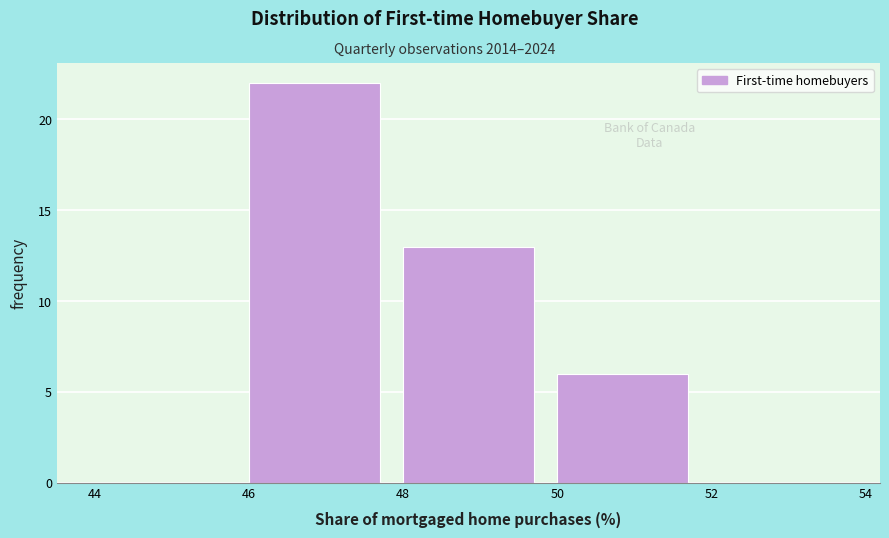

Reading left to right, transcribe this chart: for each bar, give the range it covers on the x-axis and its height. The values are not printed on the chart, so give them approximately, as read against the axis.

44 to 46: 0
46 to 48: 22
48 to 50: 13
50 to 52: 6
52 to 54: 0